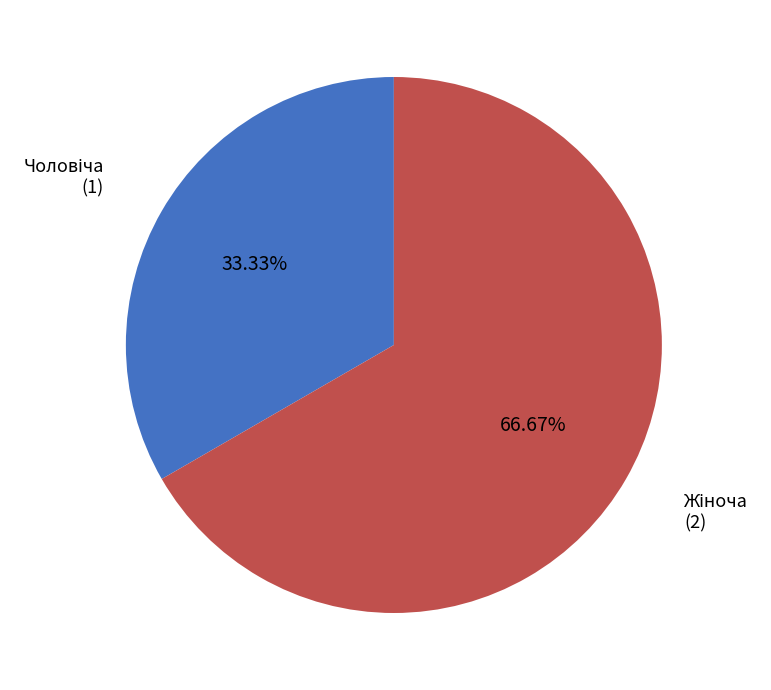

To the nearest percent, what is the difference between the largest and smallest slice percentages?

33%